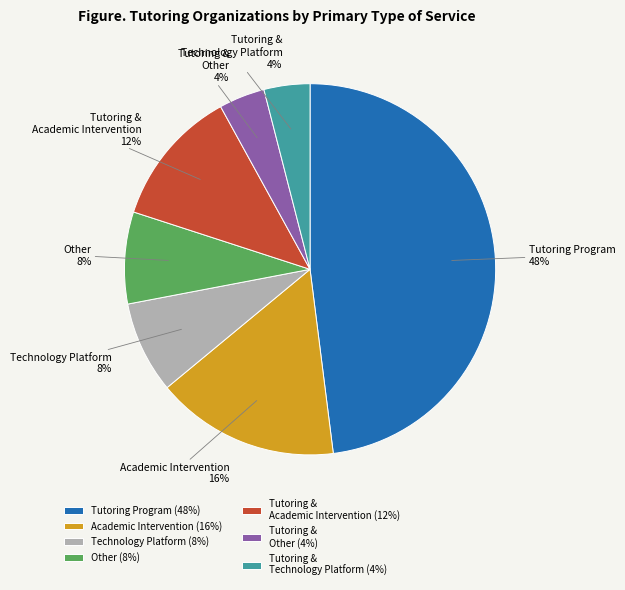

What is the ratio of the value at Tutoring Program (48%) to the value at Other (8%)?

6.0